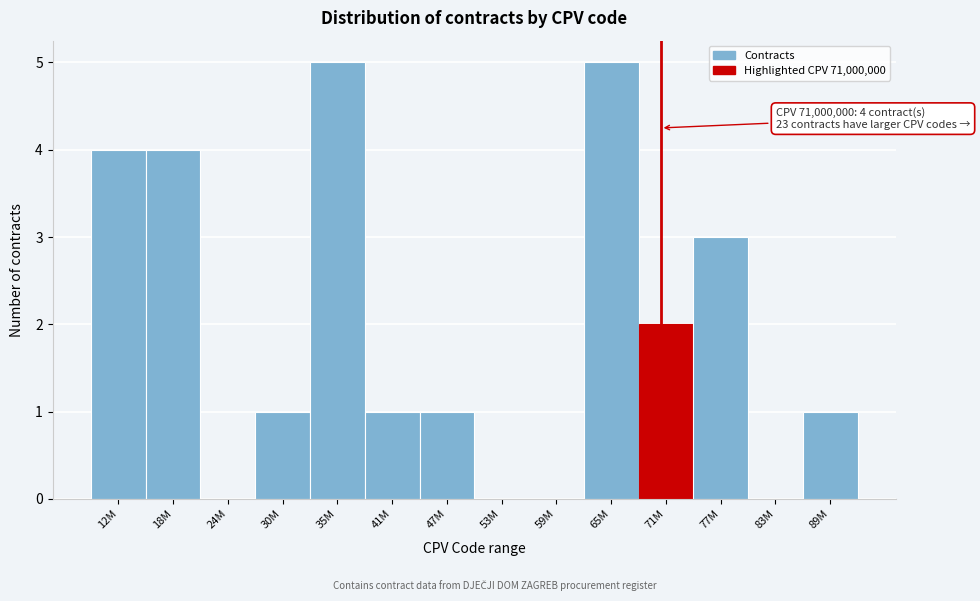

Reading right to left, extract all data points from this chart.

89M=1	83M=0	77M=3	71M=2	65M=5	59M=0	53M=0	47M=1	41M=1	35M=5	30M=1	24M=0	18M=4	12M=4